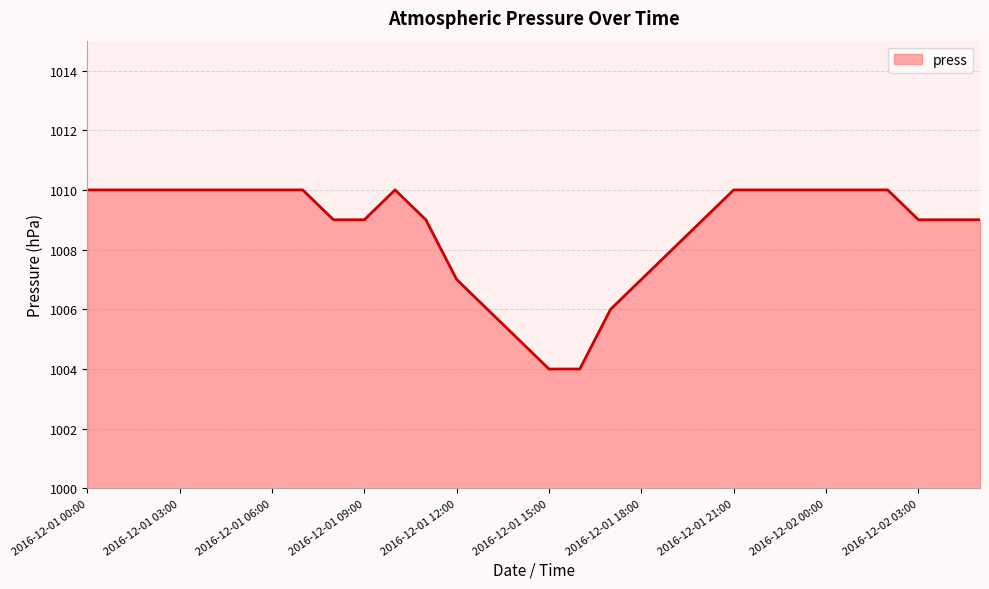

What is the minimum value shown in the chart?

1004